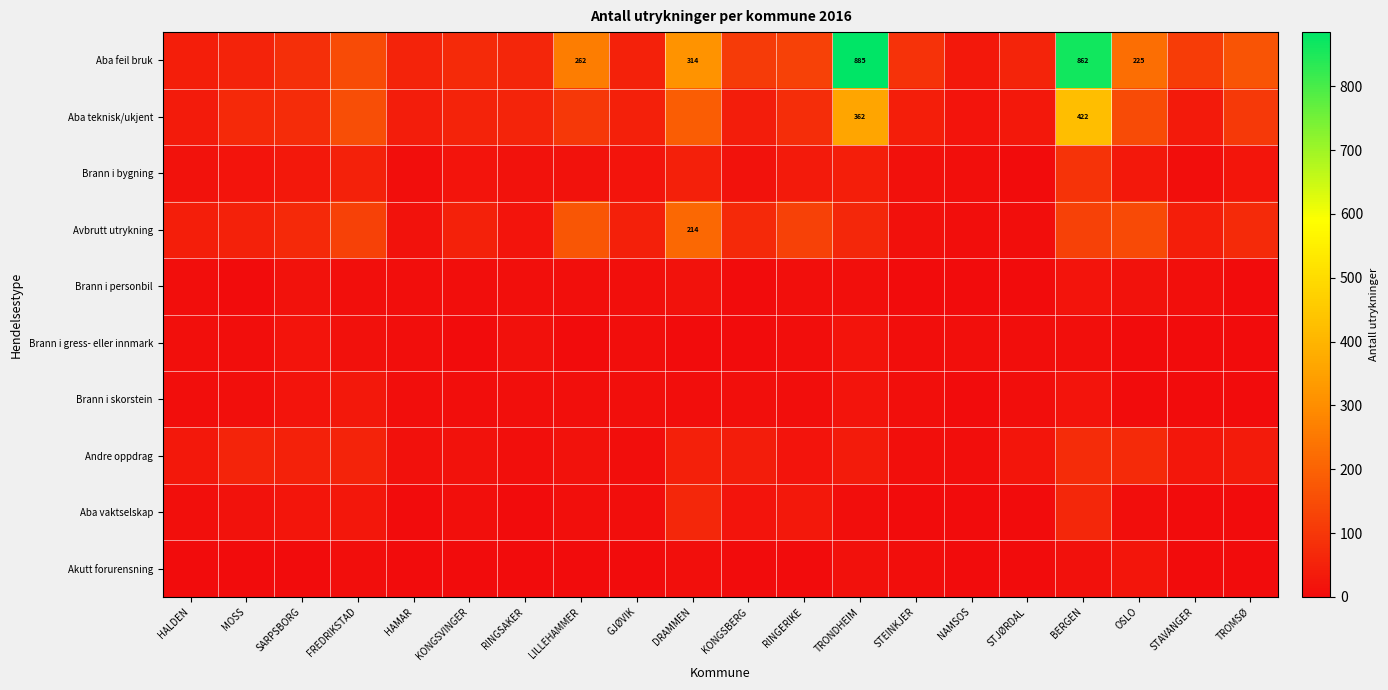

What is the highest value of the Aba teknisk/ukjent series?

422